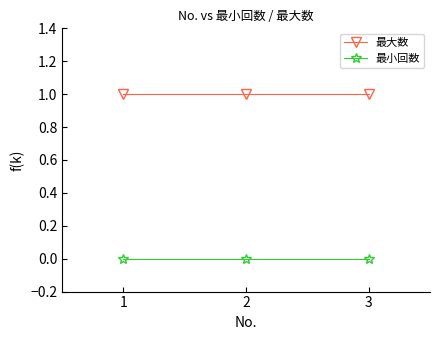

Count the number of data series in this chart.

2